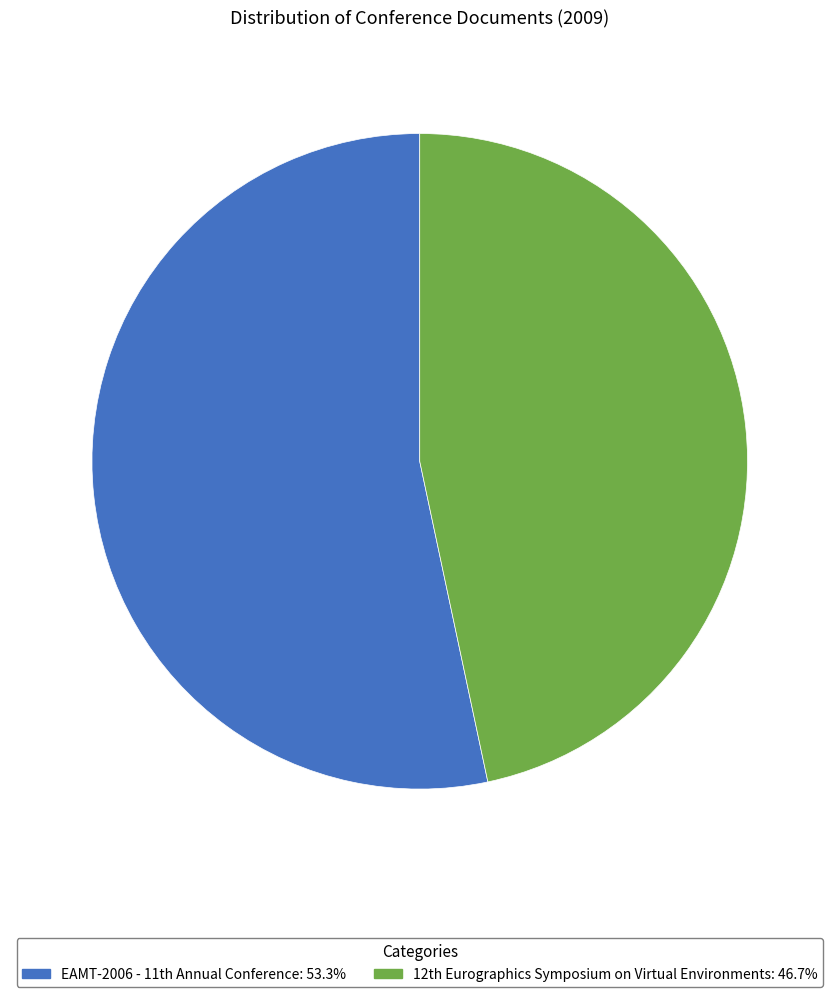

How many segments does this pie chart have?

2